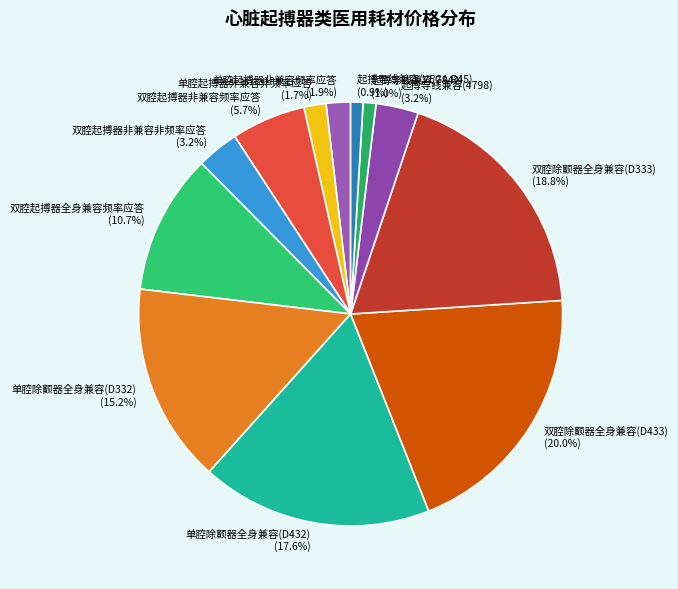

The 双腔起搏器非兼容频率应答 slice represents 6% of the pie. True or false?

True